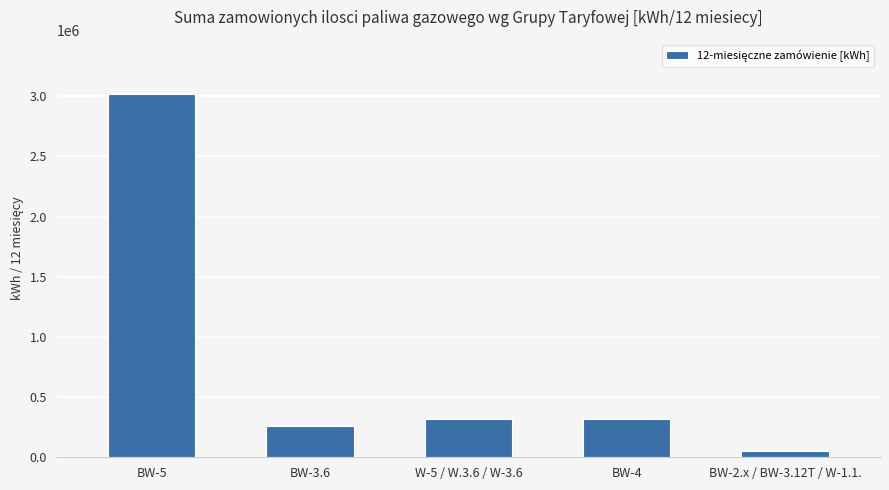

The chart shows a value of 50917 at BW-2.x / BW-3.12T / W-1.1.. True or false?

True